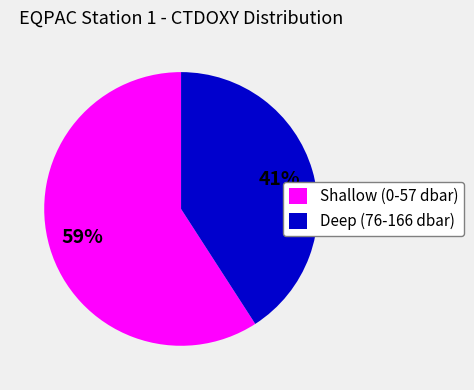

To the nearest percent, what portion does Deep (76-166 dbar) represent?

41%